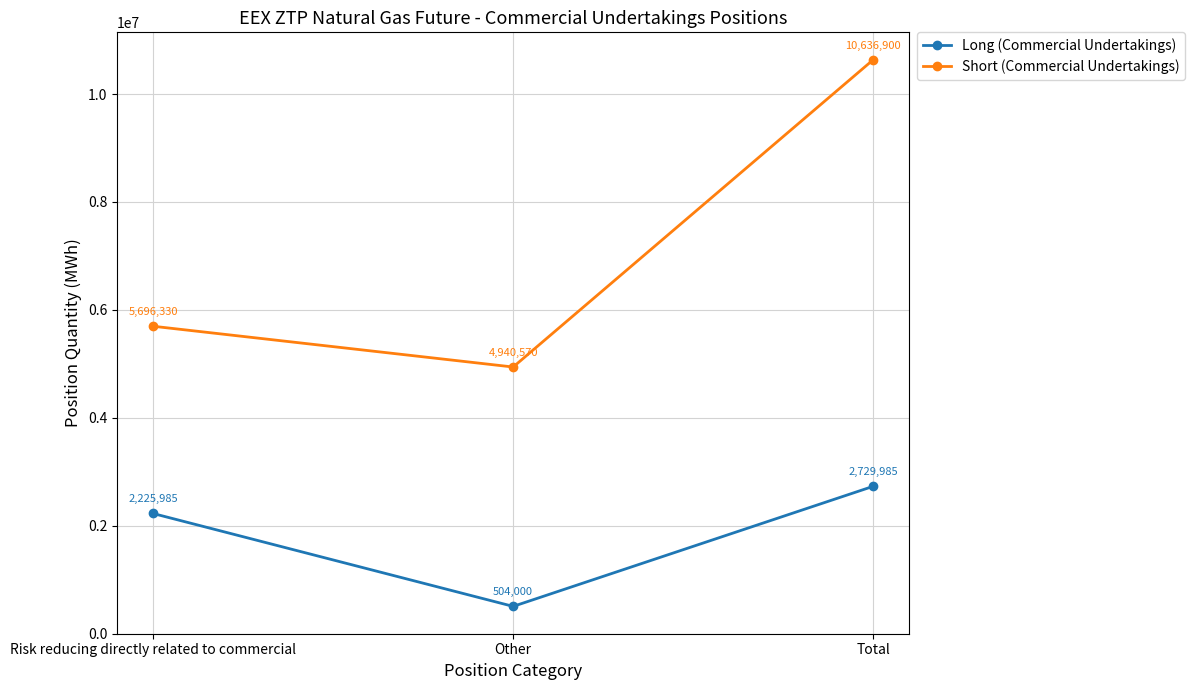

Which series has the widest spread of values?

Short (Commercial Undertakings)